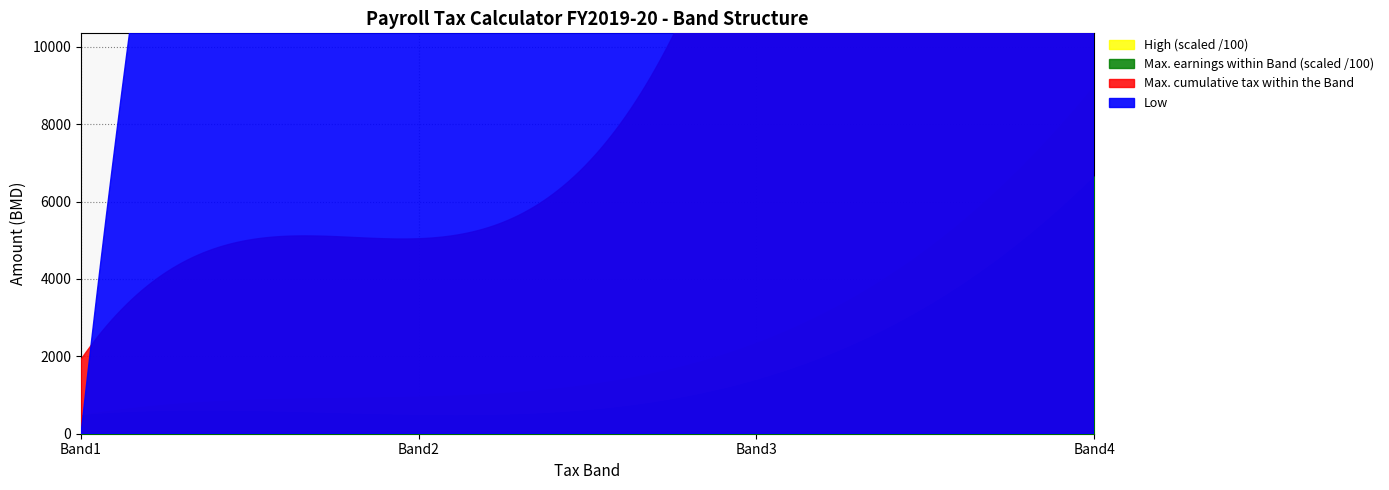

What is the difference between the highest and lowest values at Band4?

826000.0